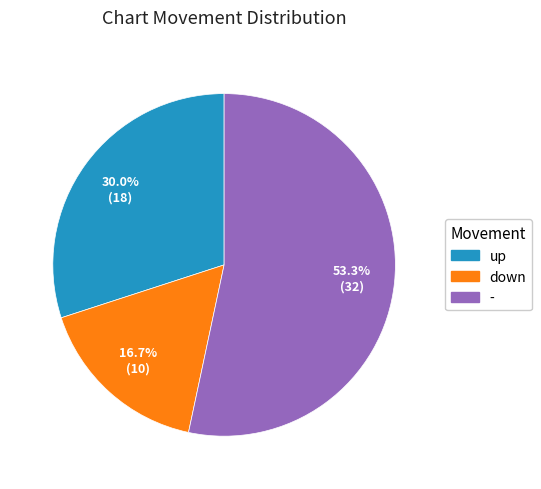

Count the number of slices in the pie.

3